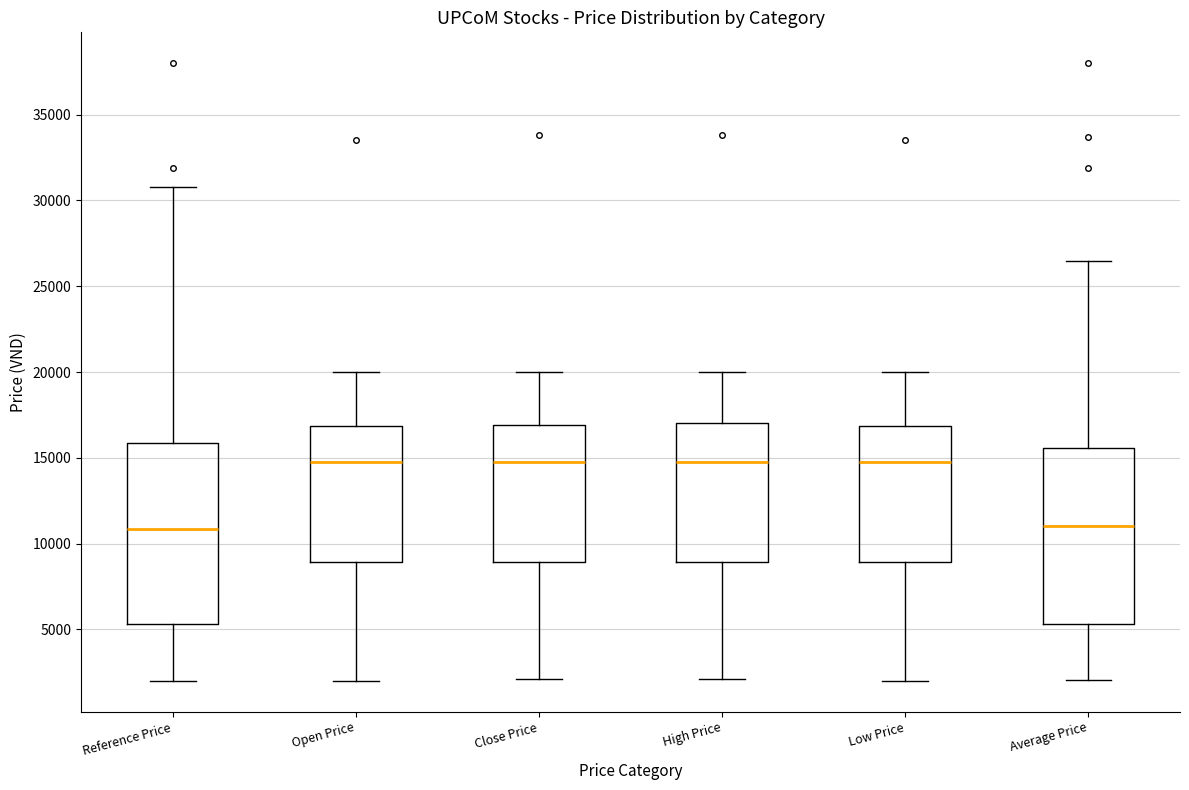

Reading left to right, read every box against the y-axis: the position of its median line, the range the box covers, and the ends of its whiskers. The values are not printed on the chart, so give them approximately, as read against the axis.

Reference Price: median 11000, box 5500 to 16000, whiskers 2000 to 31000
Open Price: median 15000, box 9000 to 17000, whiskers 2000 to 20000
Close Price: median 15000, box 9000 to 17000, whiskers 2000 to 20000
High Price: median 15000, box 9000 to 17000, whiskers 2000 to 20000
Low Price: median 15000, box 9000 to 17000, whiskers 2000 to 20000
Average Price: median 11000, box 5500 to 15500, whiskers 2000 to 26500